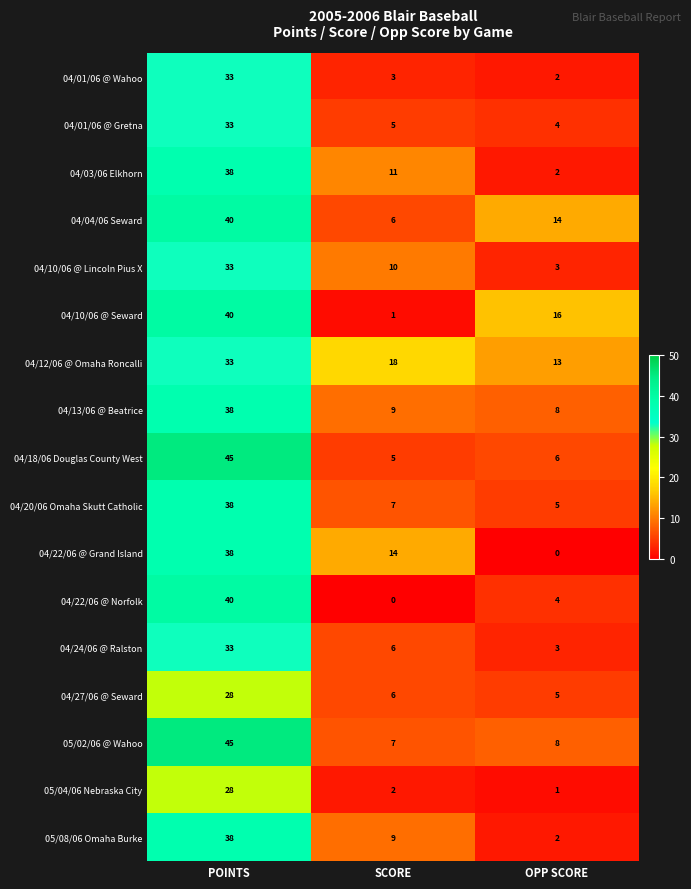

Rank the categories by 04/18/06 Douglas County West value from lowest to highest.

SCORE, OPP SCORE, POINTS